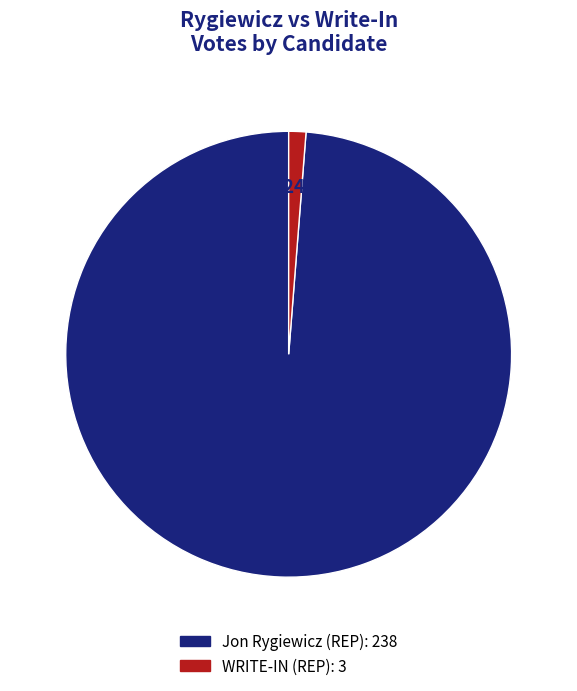

Is the sum of Jon Rygiewicz (REP): 238 and WRITE-IN (REP): 3 greater than half?

Yes